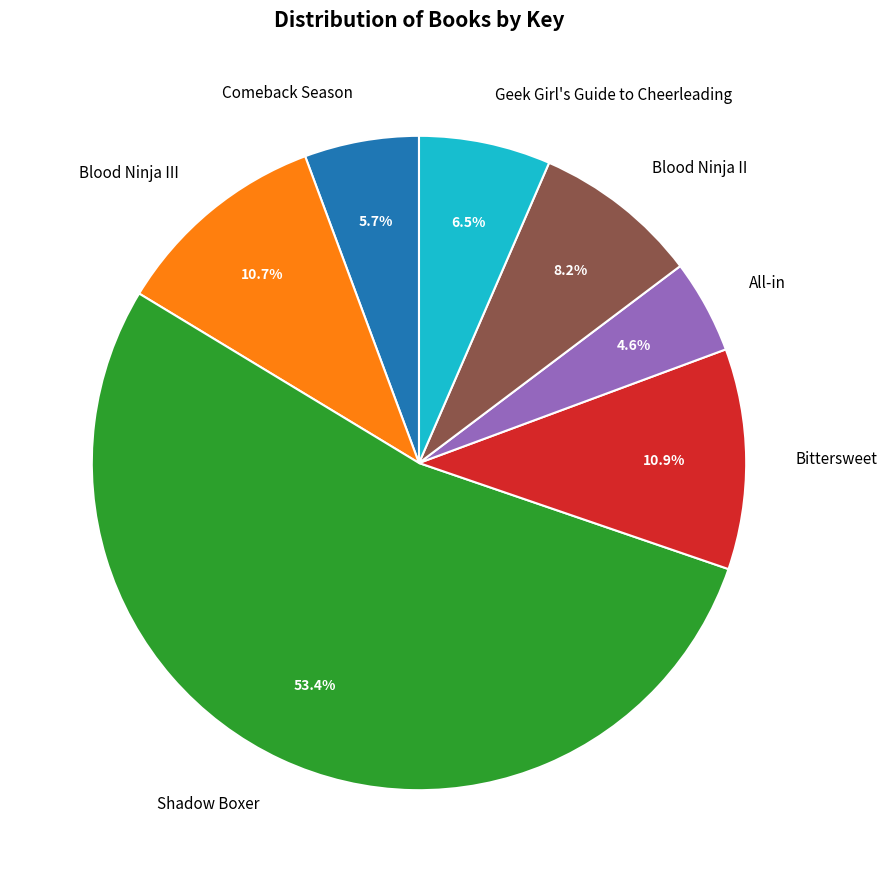

Which has a higher value, Blood Ninja II or Shadow Boxer?

Shadow Boxer